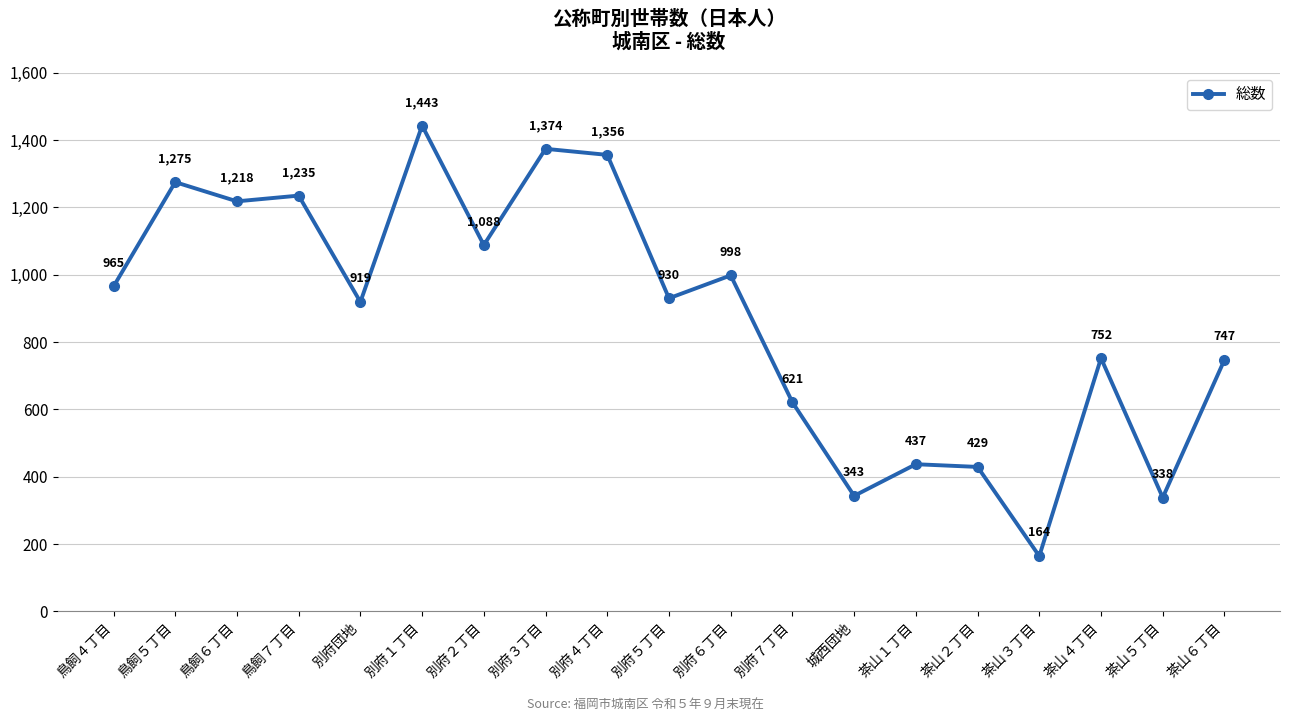

Reading right to left, list all the values displayed in this chart.

747	338	752	164	429	437	343	621	998	930	1356	1374	1088	1443	919	1235	1218	1275	965